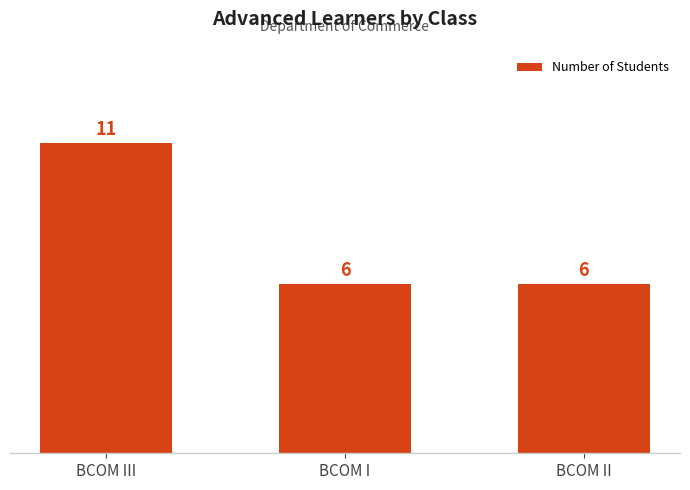

Count the values in the range 6 to 11.

3